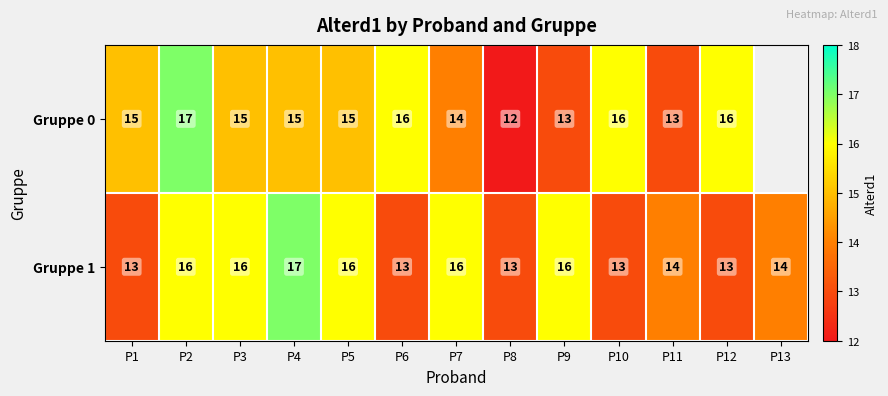

Count the Gruppe 1 values in the range 13 to 16.

12